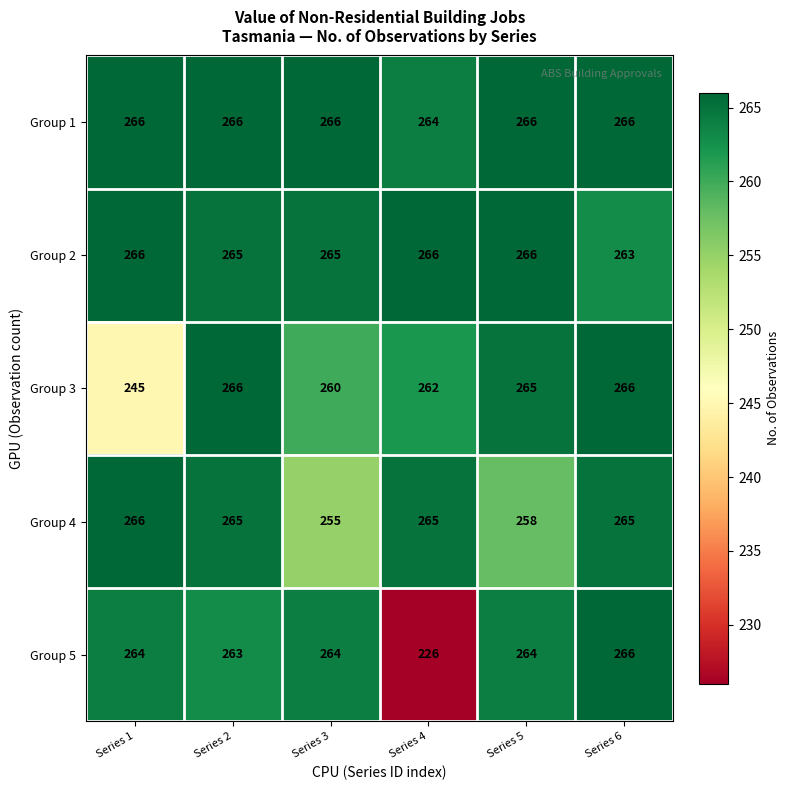

Which series has the largest total across all categories?

Group 1